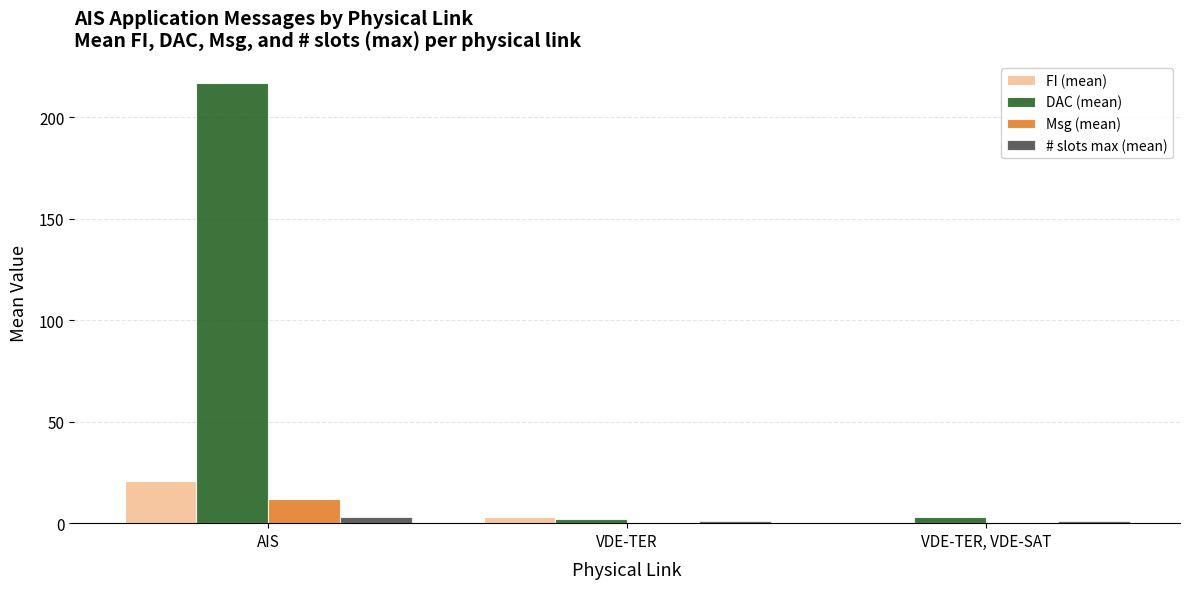

Which series has the largest range (max minus min)?

DAC (mean)